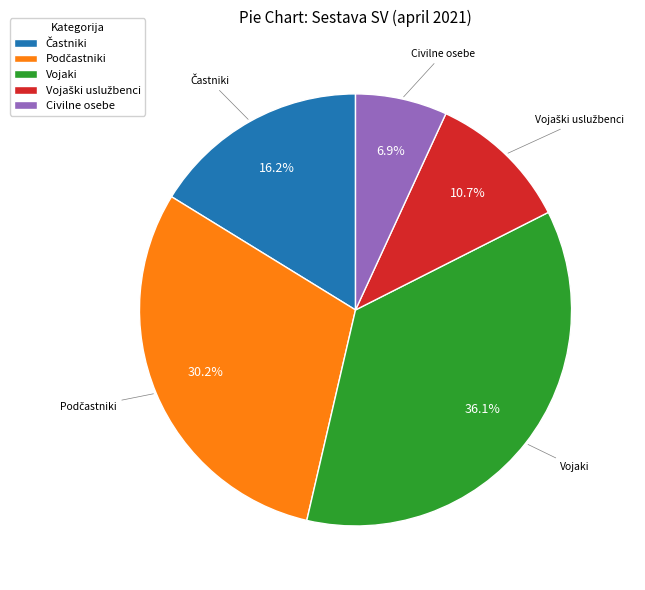

Is there any slice that represents more than half of the pie?

No